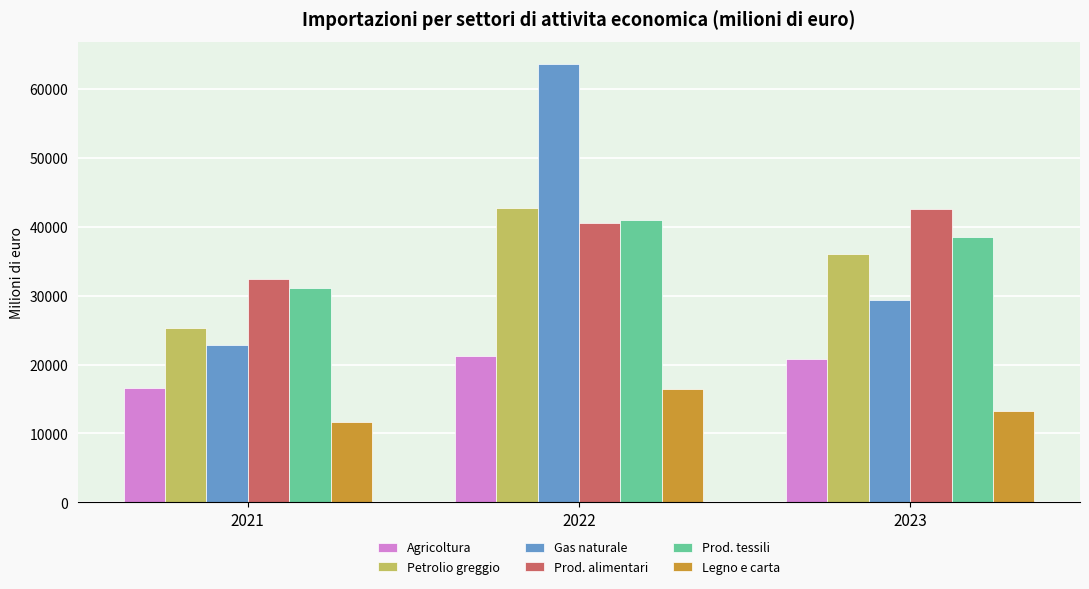

List the labels in order of Prod. alimentari value, largest first.

2023, 2022, 2021